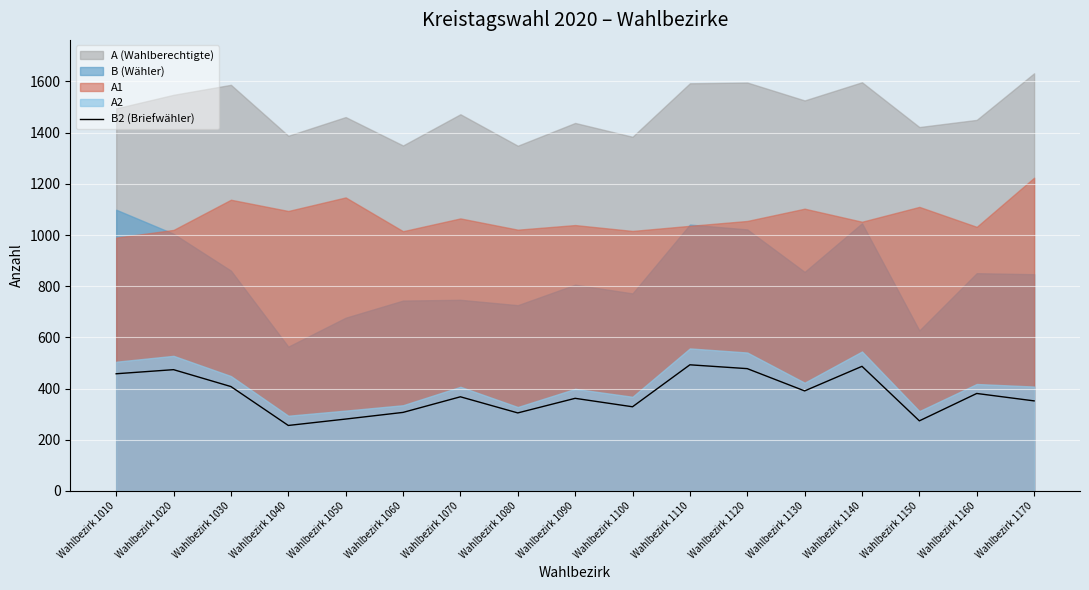

True or false: the data shows 381 at Wahlbezirk 1160.

True